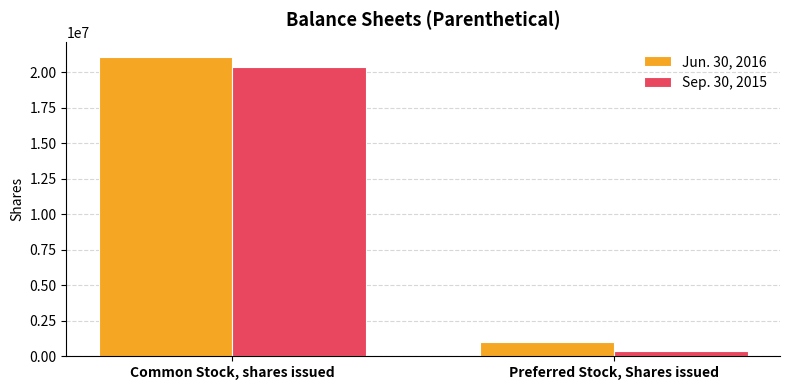

What is the greatest value displayed?

21058415